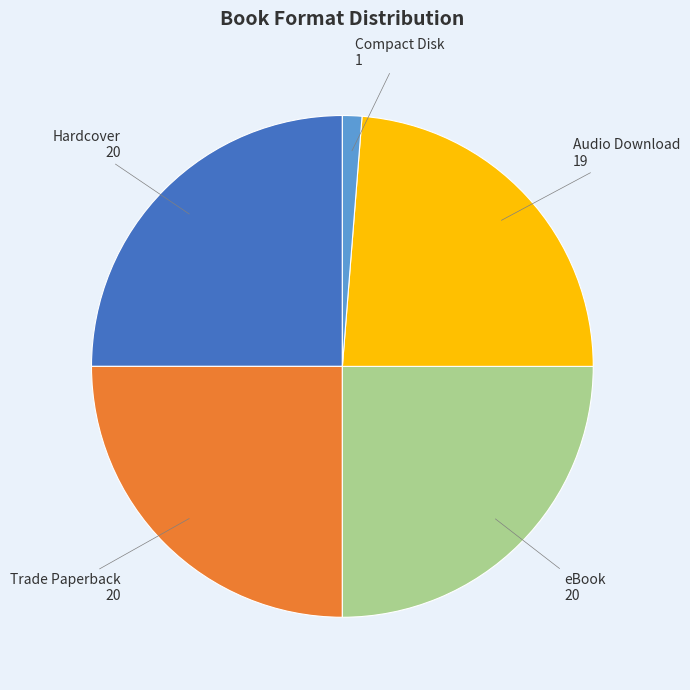

Is there a majority slice in this chart?

No